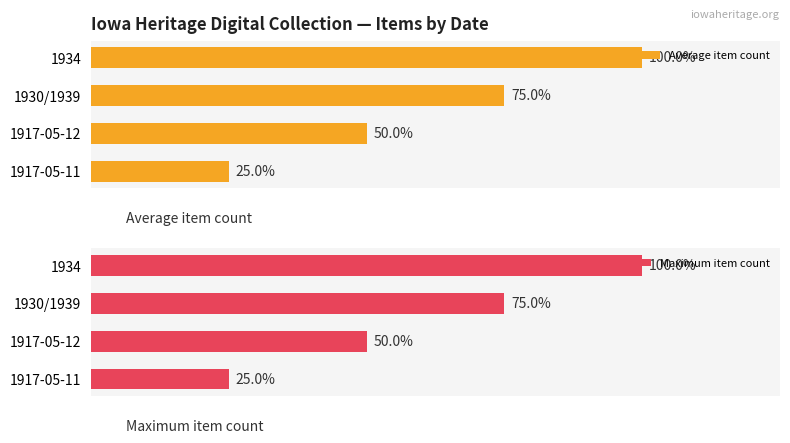

At how many categories does at least one series exceed 2?

2